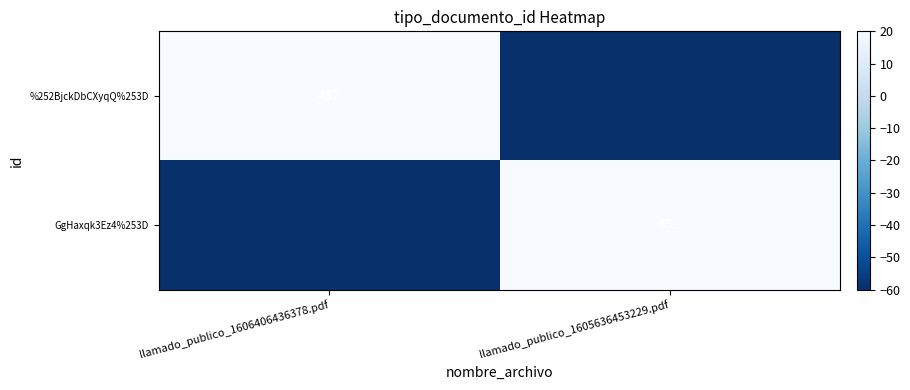

True or false: GgHaxqk3Ez4%253D has a value of 278 at llamado_publico_1605636453229.pdf.

False